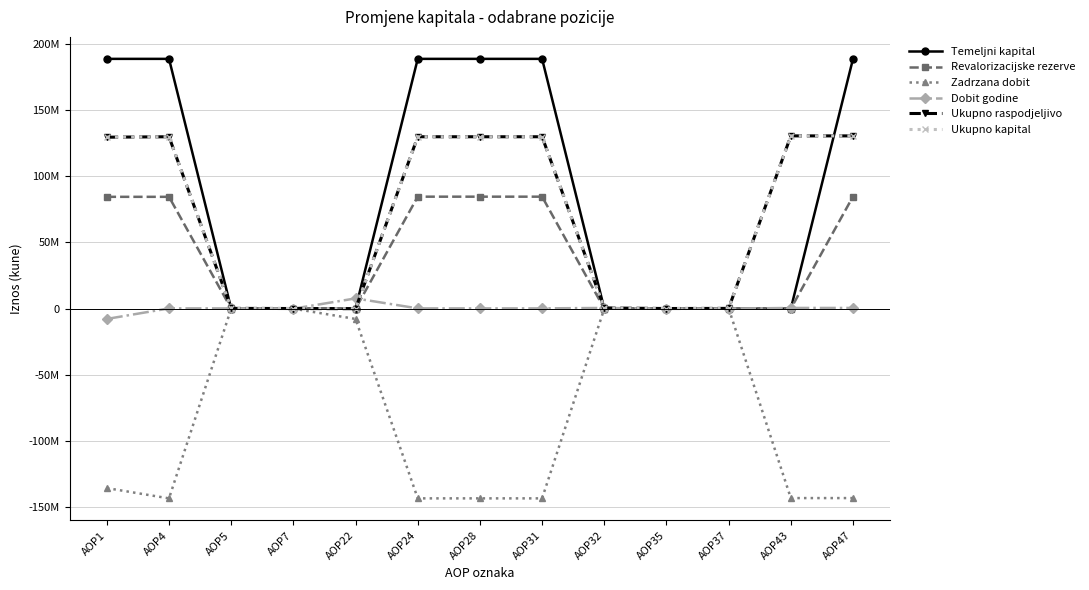

Rank the categories by Revalorizacijske rezerve value from highest to lowest.

AOP47, AOP24, AOP28, AOP31, AOP1, AOP4, AOP7, AOP35, AOP5, AOP22, AOP32, AOP37, AOP43